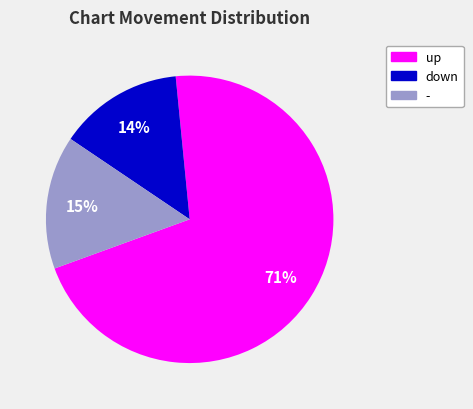

What is the majority slice?

up